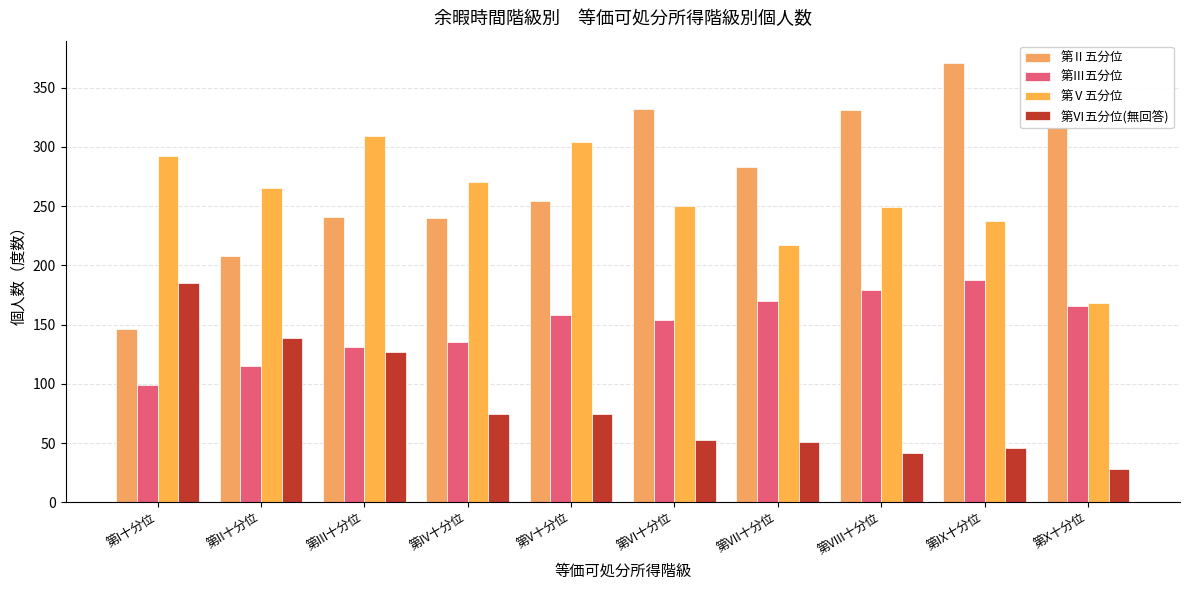

What is the difference between the 第Ⅴ五分位 values at 第III十分位 and 第IX十分位?

72